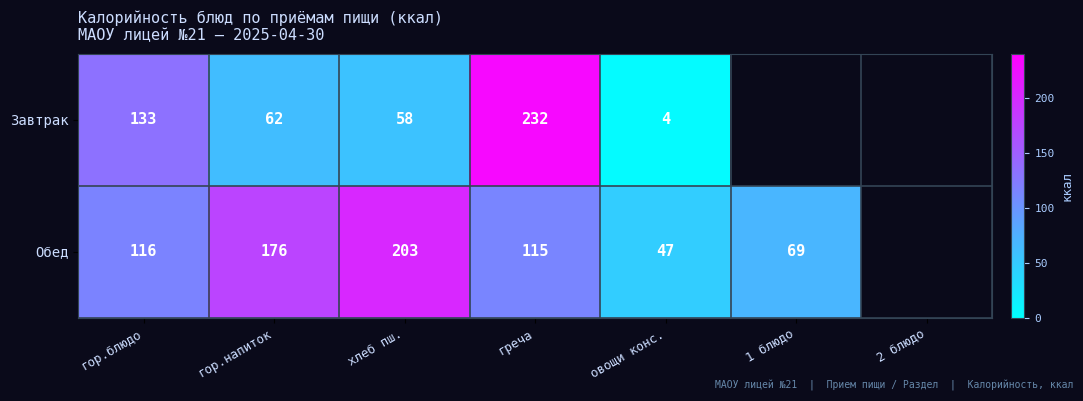

Is the value of Завтрак at хлеб пш. greater than the value of Обед at гор.напиток?

No